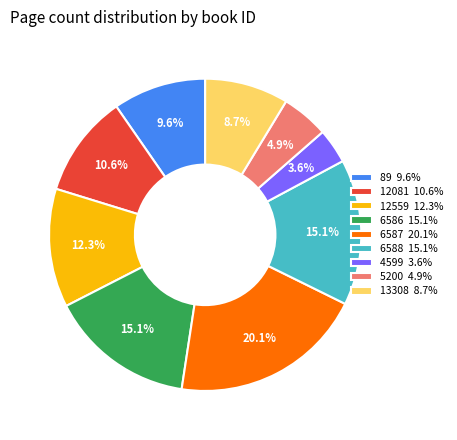

Between 6587 and 13308, which is larger?

6587